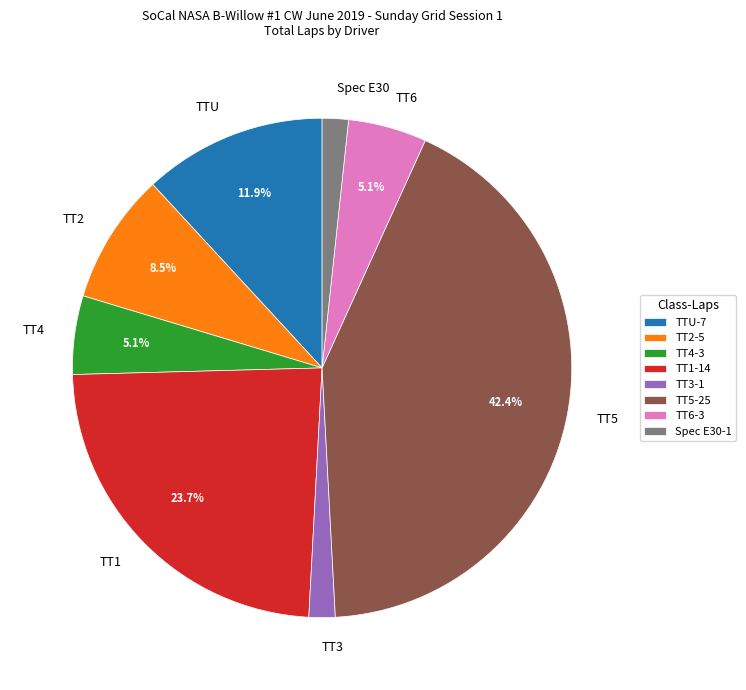

Between TTU and TT1, which is larger?

TT1